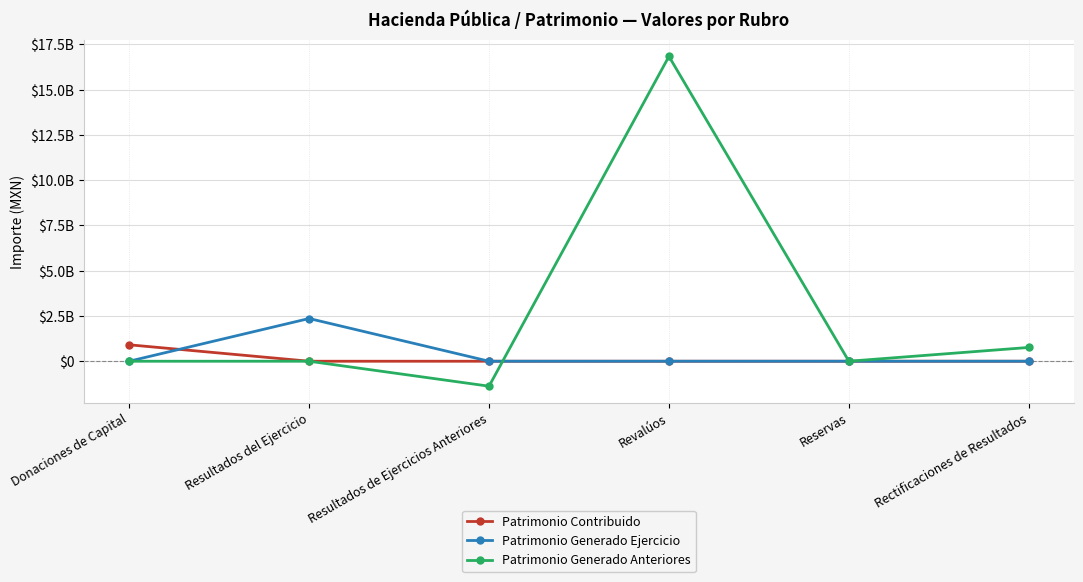

Reading right to left, extract all data points from this chart.

Patrimonio Contribuido: Rectificaciones de Resultados=0.0	Reservas=0.0	Revalúos=0.0	Resultados de Ejercicios Anteriores=0.0	Resultados del Ejercicio=0.0	Donaciones de Capital=907573684.1
Patrimonio Generado Ejercicio: Rectificaciones de Resultados=0.0	Reservas=0.0	Revalúos=0.0	Resultados de Ejercicios Anteriores=0.0	Resultados del Ejercicio=2360015966.6	Donaciones de Capital=0.0
Patrimonio Generado Anteriores: Rectificaciones de Resultados=761390603.7	Reservas=0.0	Revalúos=16839813011.2	Resultados de Ejercicios Anteriores=-1378757522.2	Resultados del Ejercicio=0.0	Donaciones de Capital=0.0